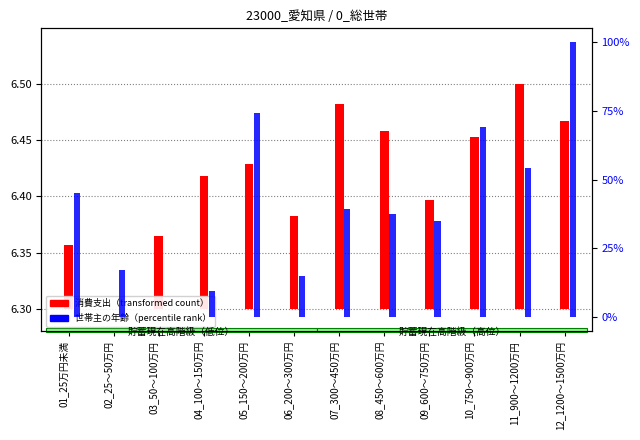

How many data points in 世帯主の年齢（percentile rank） are above 39?

6